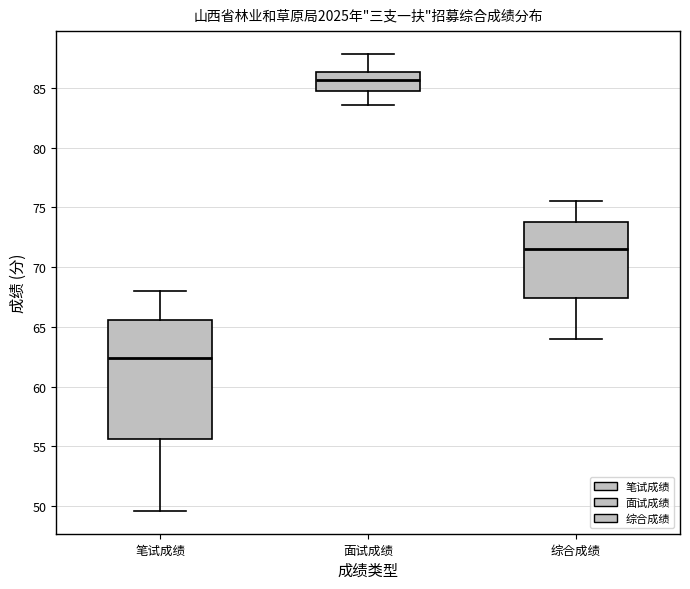

Where does the median line of the box for 笔试成绩 sit on the y-axis? The values are not printed on the chart, so give them approximately, as read against the axis.

62.5